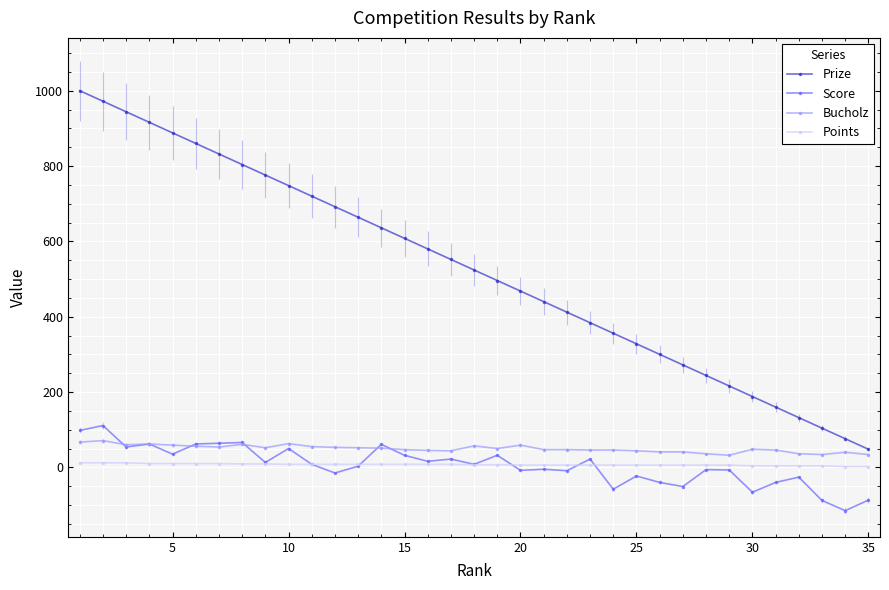

How many lines are shown in the chart?

4